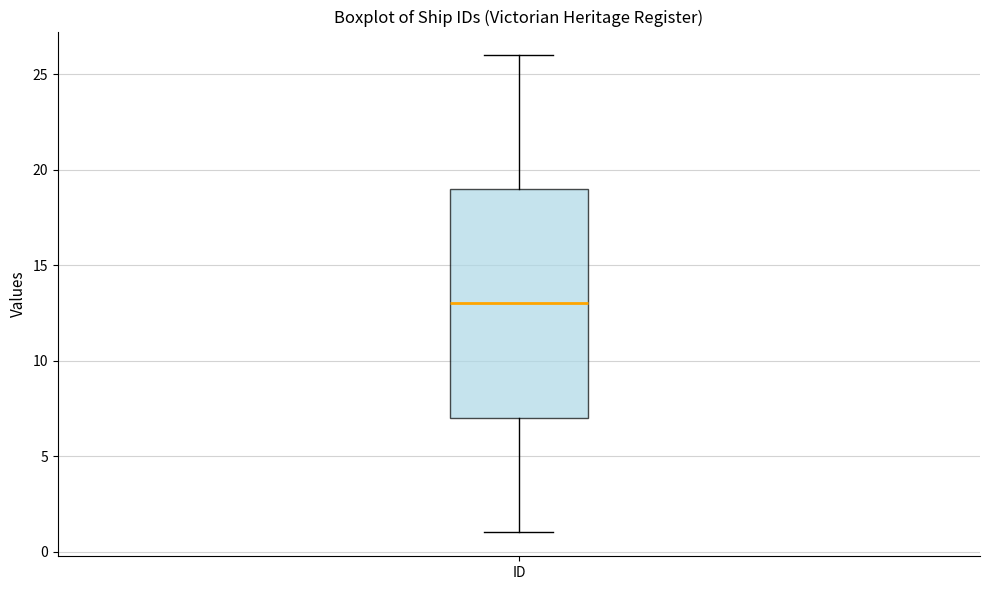

Where is the lower edge of the box for ID on the y-axis? The values are not printed on the chart, so give them approximately, as read against the axis.

7